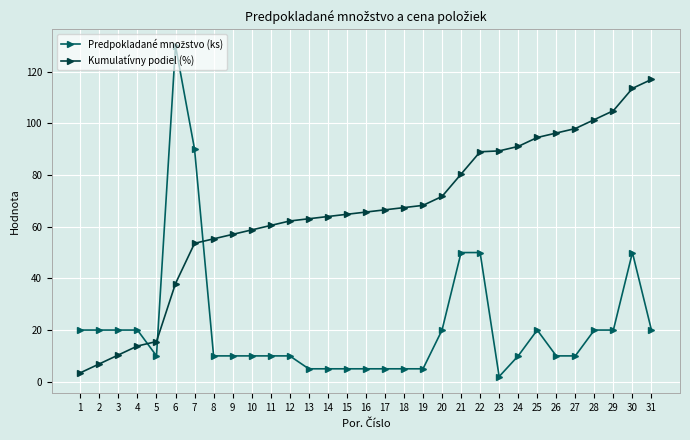

What is the difference between the maximum and minimum values in the Kumulatívny podiel (%) series?

113.5